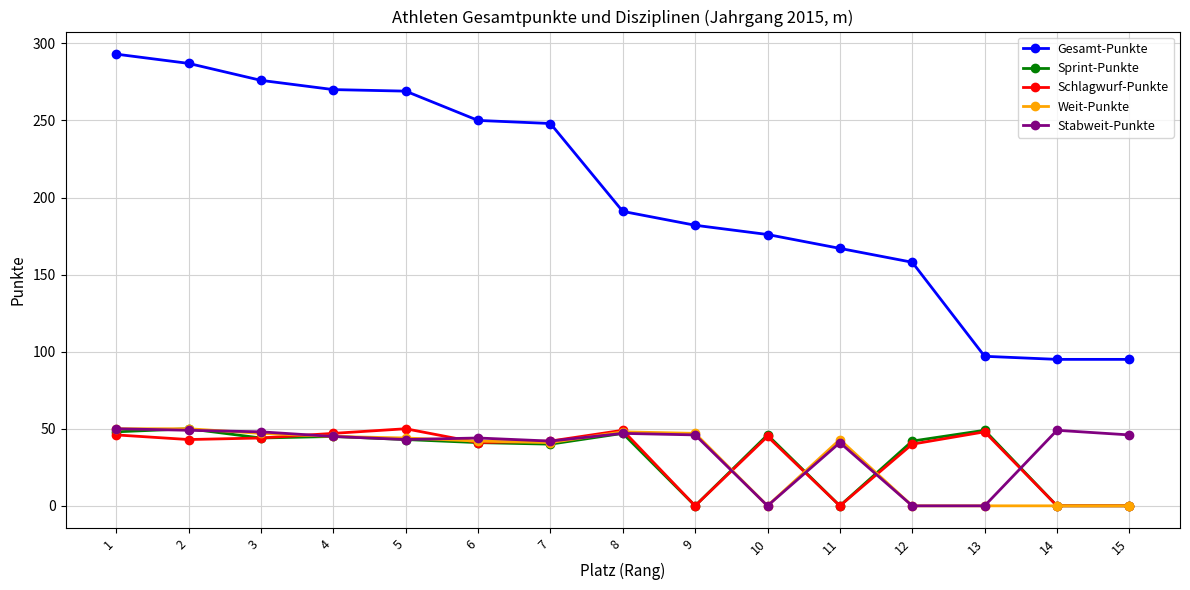

The Schlagwurf-Punkte series shows 45 at 10. True or false?

True